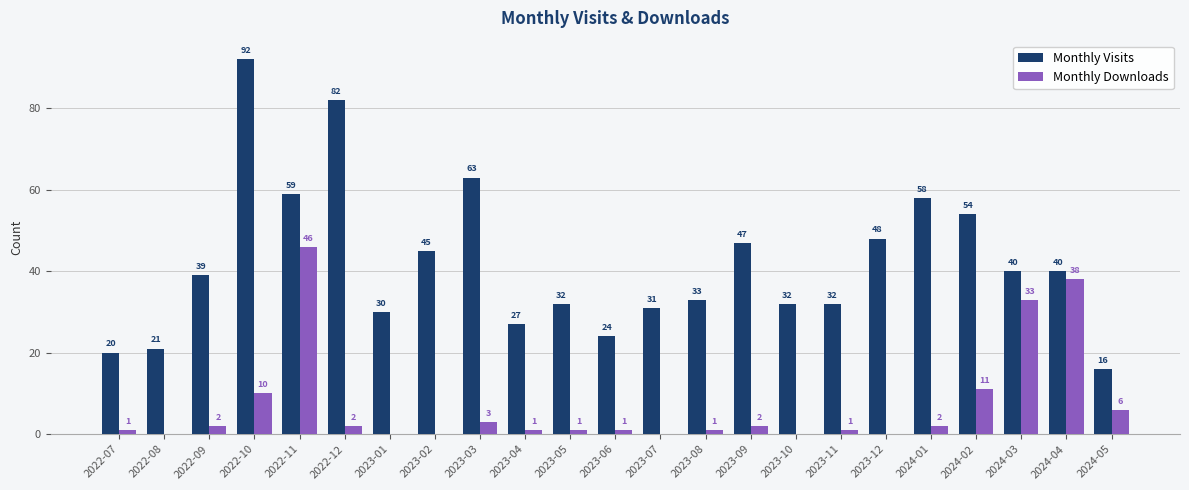

Reading left to right, list all the values displayed in this chart.

Monthly Visits: 20	21	39	92	59	82	30	45	63	27	32	24	31	33	47	32	32	48	58	54	40	40	16
Monthly Downloads: 1	0	2	10	46	2	0	0	3	1	1	1	0	1	2	0	1	0	2	11	33	38	6